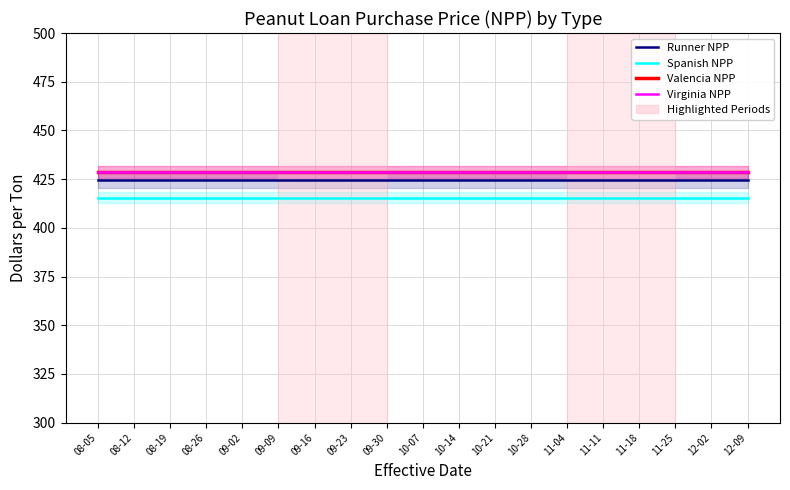

Is it true that Virginia NPP equals 106.2 at 09-23?

False